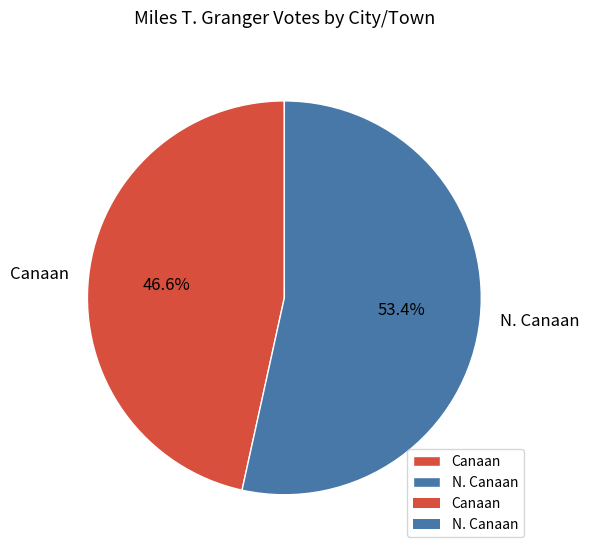

Does Canaan represent more than half of the total?

No